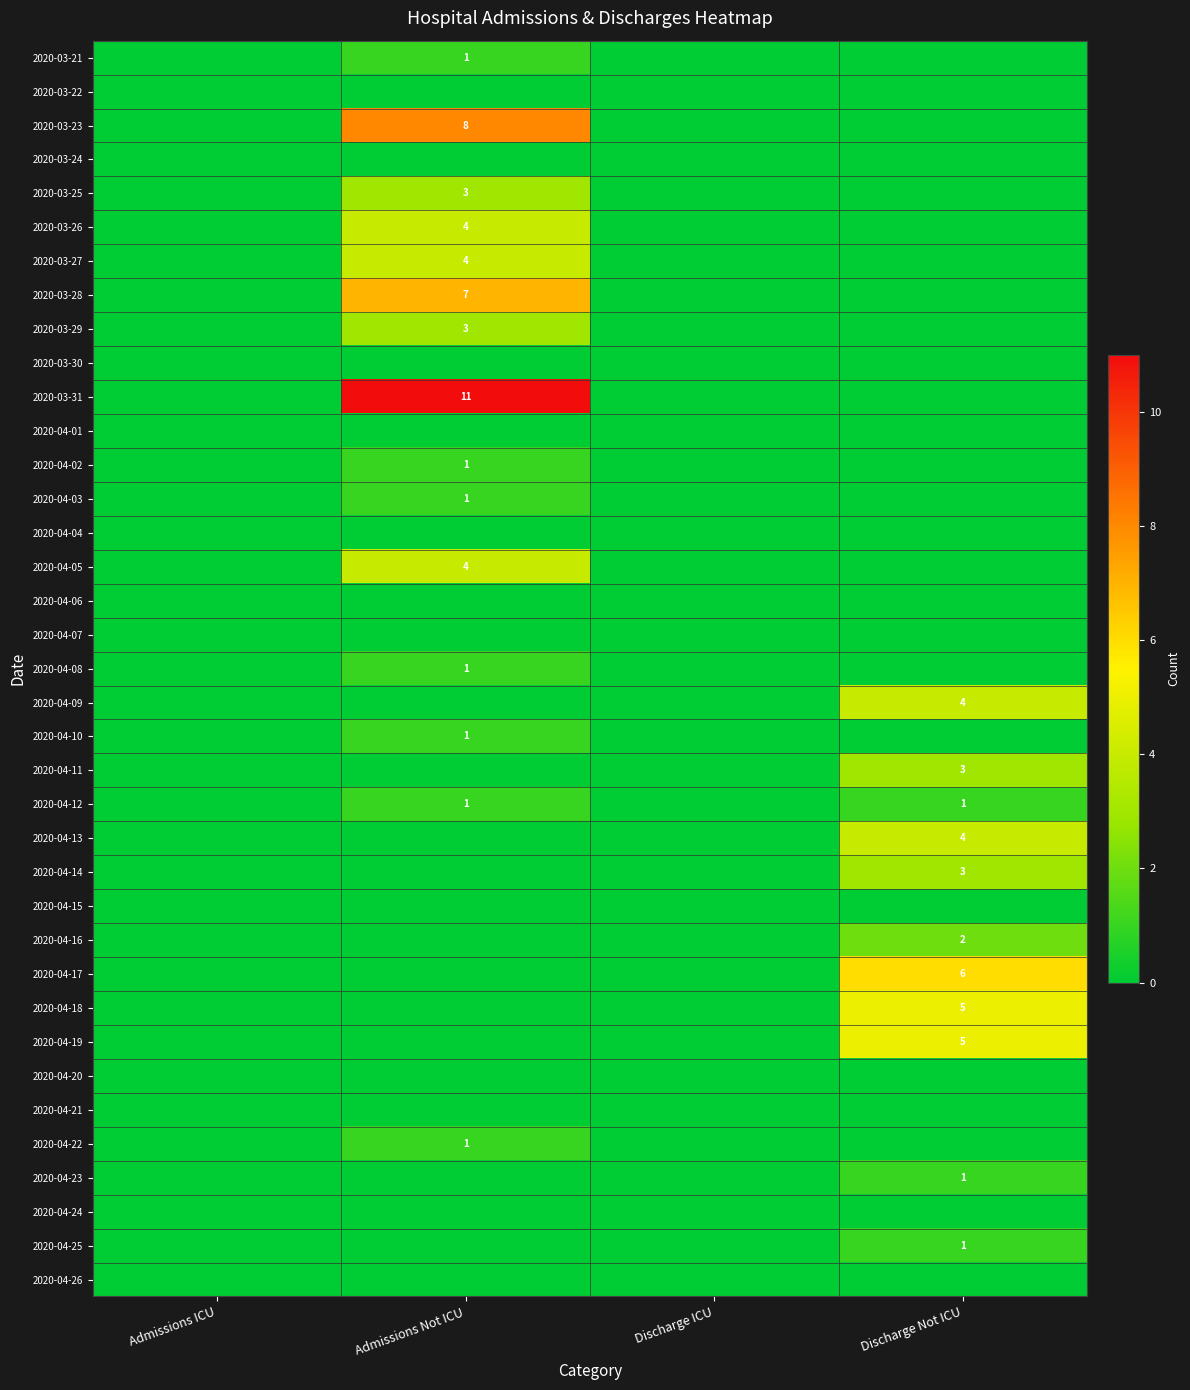

Is it true that 2020-04-19 equals 7 at Discharge Not ICU?

False